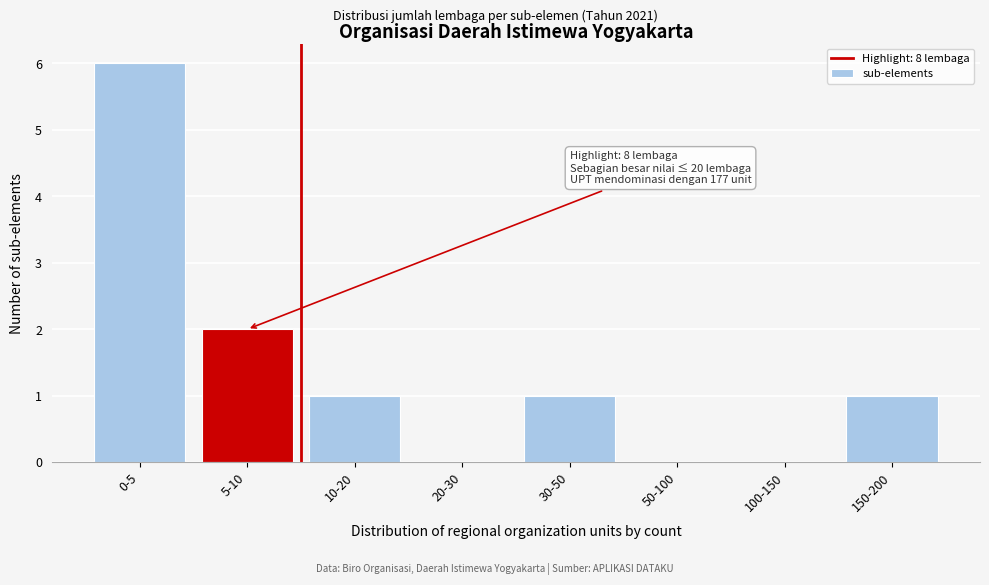

Reading left to right, extract all data points from this chart.

0-5=6	5-10=2	10-20=1	20-30=0	30-50=1	50-100=0	100-150=0	150-200=1